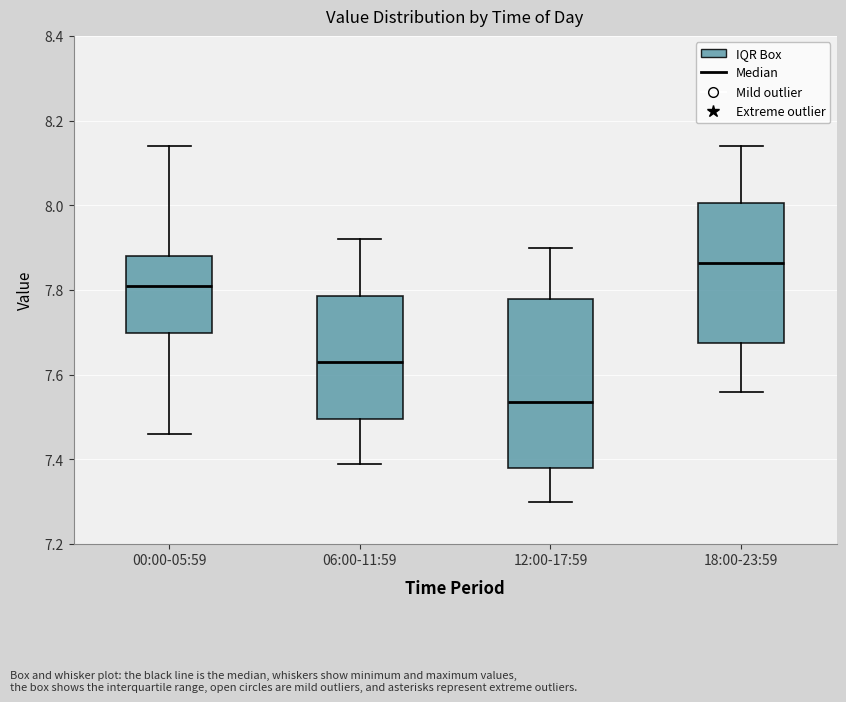

Reading left to right, read every box against the y-axis: the position of its median line, the range the box covers, and the ends of its whiskers. The values are not printed on the chart, so give them approximately, as read against the axis.

00:00-05:59: median 7.82, box 7.70 to 7.88, whiskers 7.46 to 8.14
06:00-11:59: median 7.64, box 7.50 to 7.78, whiskers 7.40 to 7.92
12:00-17:59: median 7.54, box 7.38 to 7.78, whiskers 7.30 to 7.90
18:00-23:59: median 7.86, box 7.68 to 8.00, whiskers 7.56 to 8.14